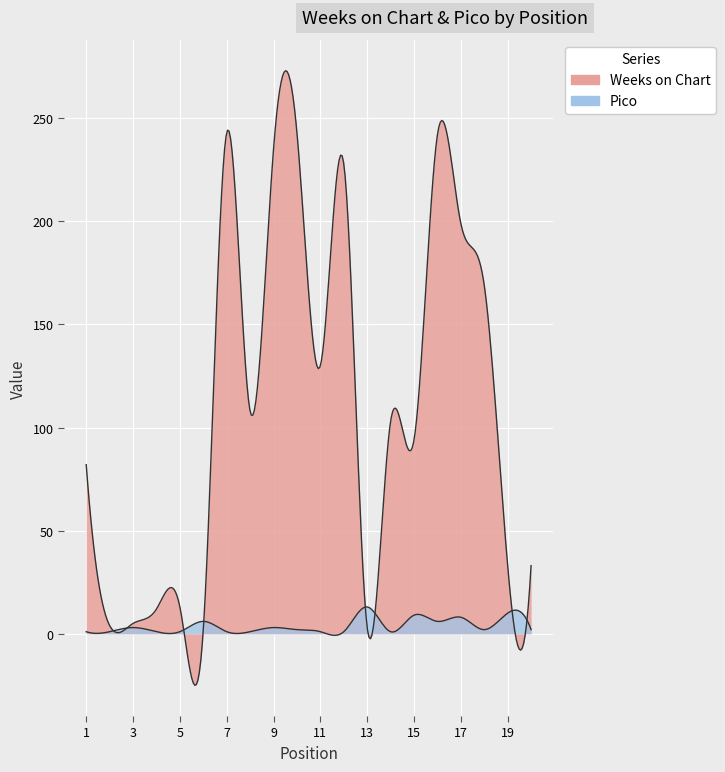

Which series has the largest range (max minus min)?

Weeks on Chart